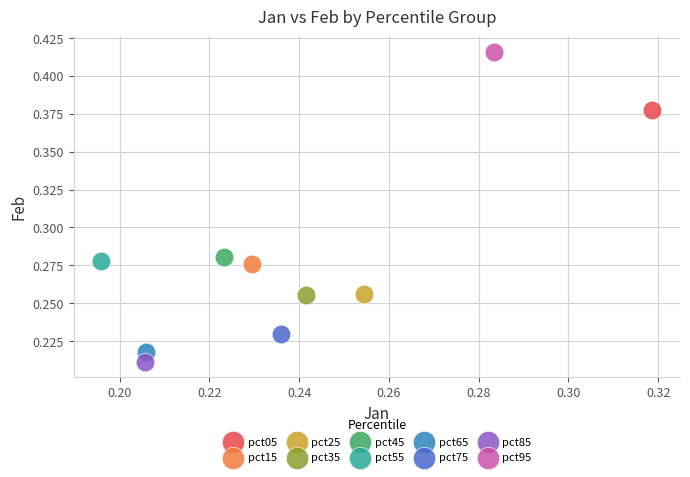

Which series contains the highest Y value?

pct95